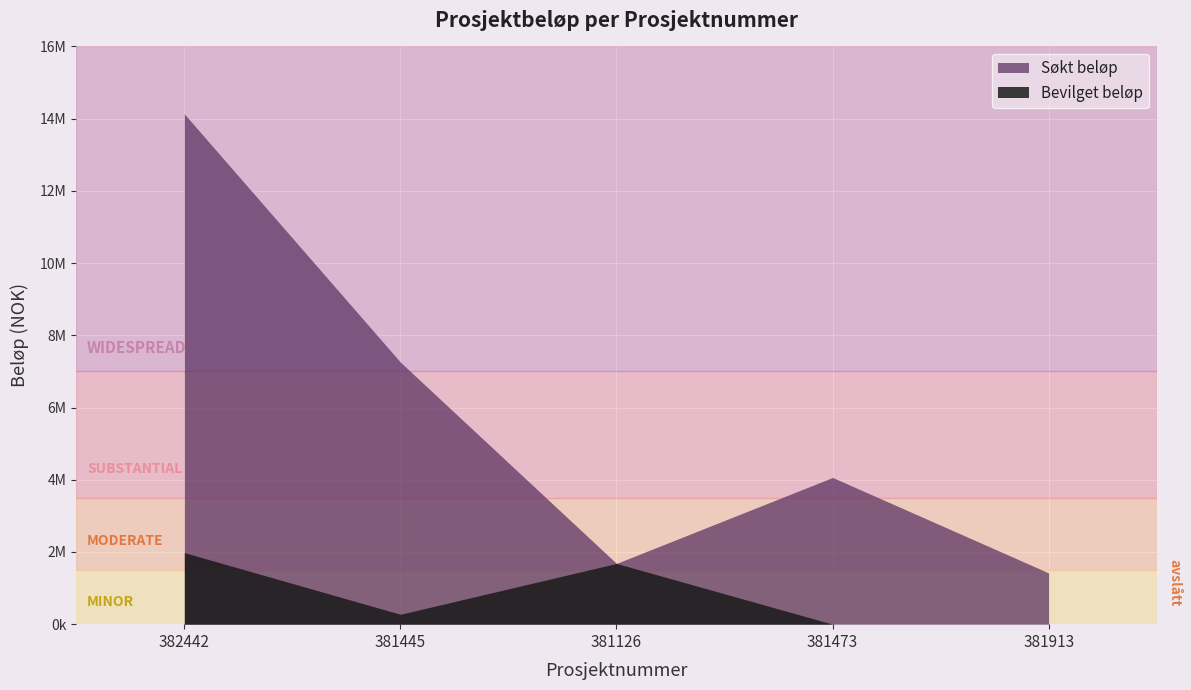

At how many categories does at least one series exceed 13684647?

1